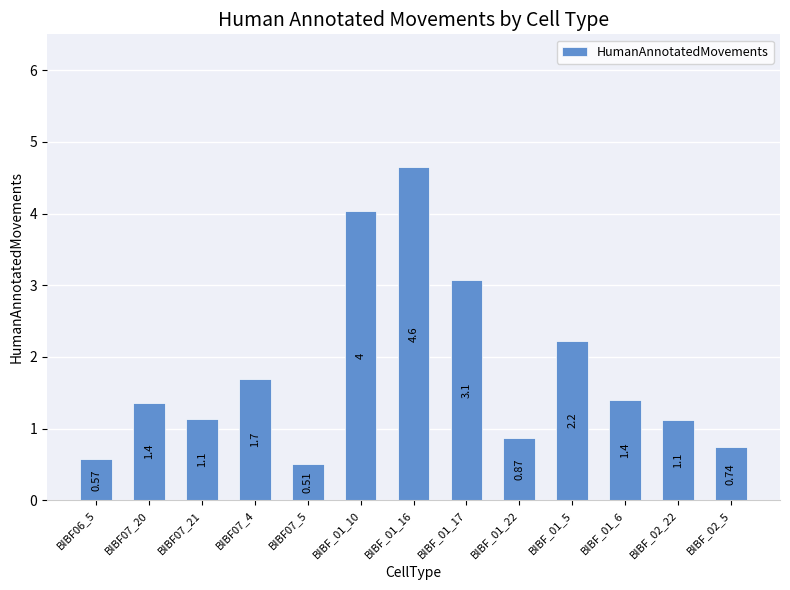

How many values exceed 1?

9